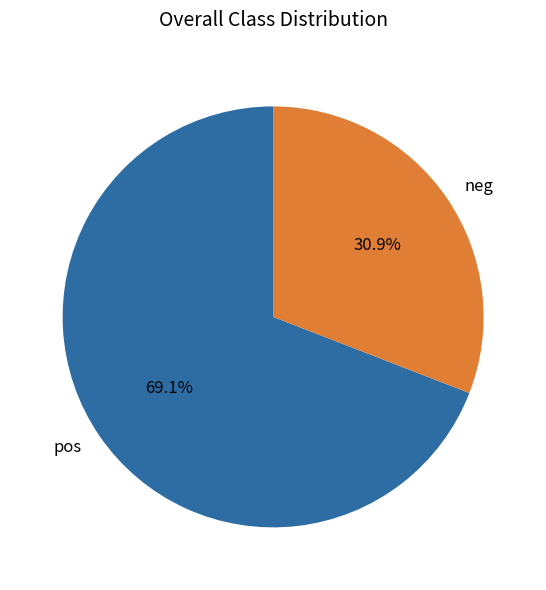

How many slices are in this pie chart?

2